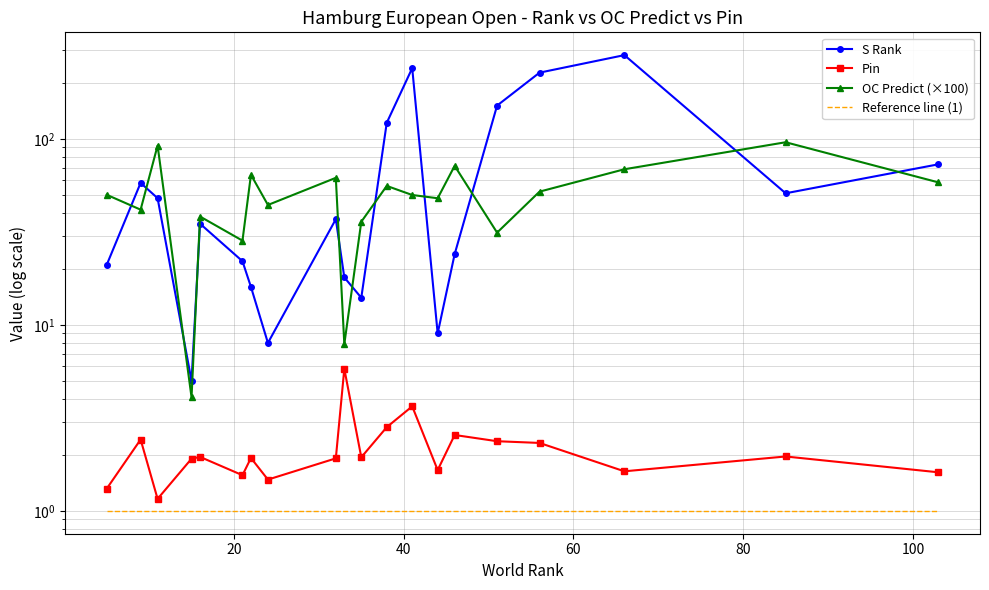

How many series are shown in this chart?

4